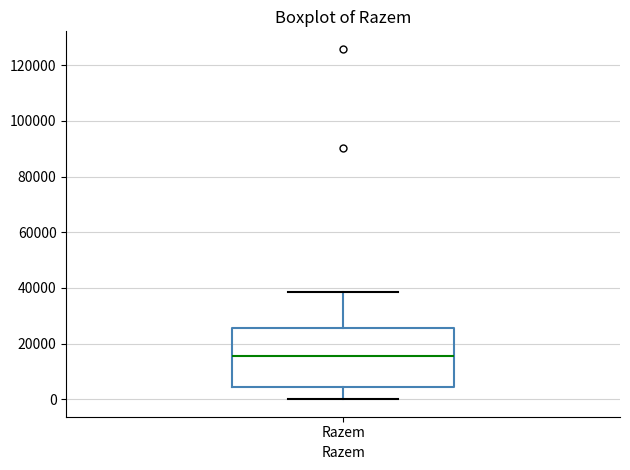

Read this box plot against the y-axis: the position of the median line, the range covered by the box, and the ends of both whiskers. The values are not printed on the chart, so give them approximately, as read against the axis.

median 16000, box 4000 to 26000, whiskers 0 to 38000